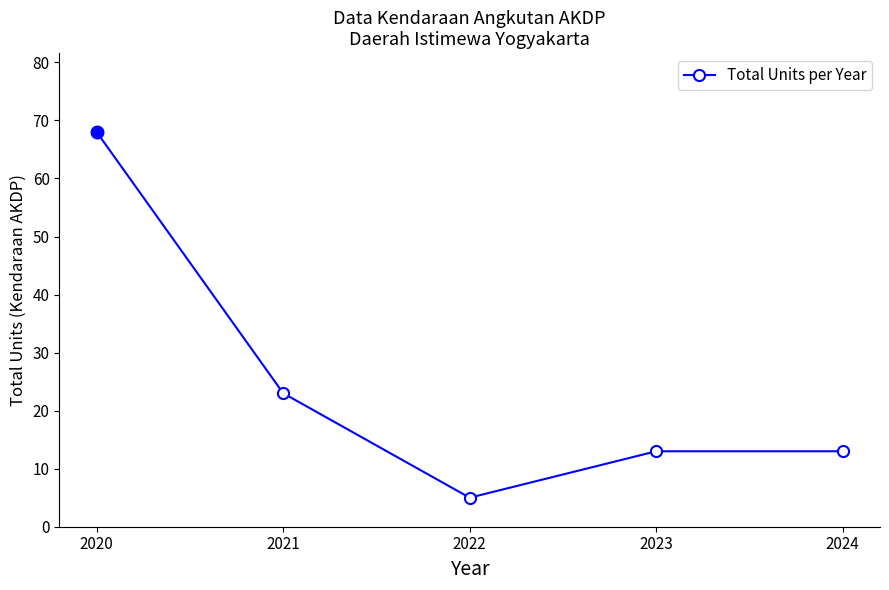

At which label is the value closest to 36?

2021